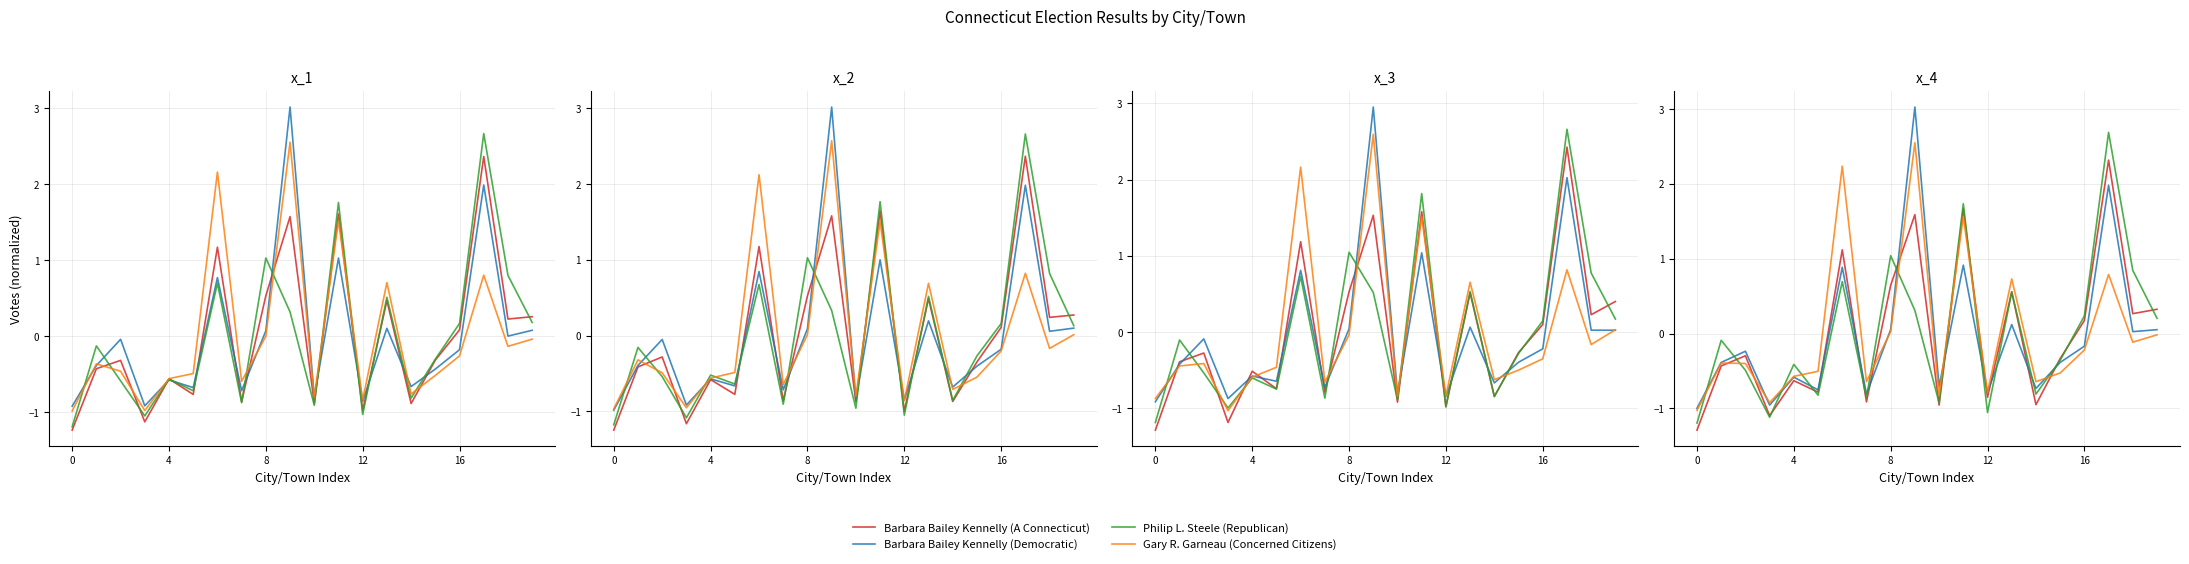

What is the minimum value for Barbara Bailey Kennelly (A Connecticut)?

-1.3